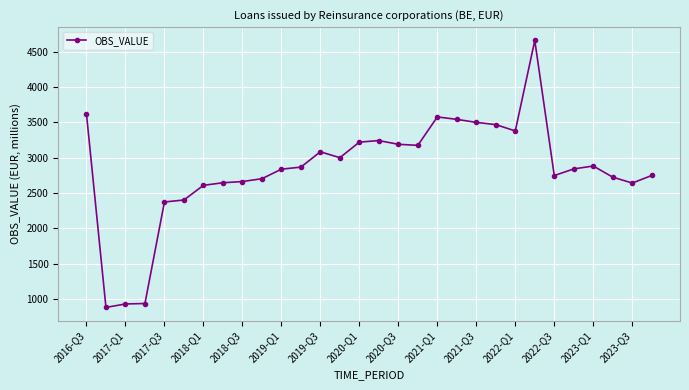

True or false: there are more than 1 points higher than both neighbors.

True